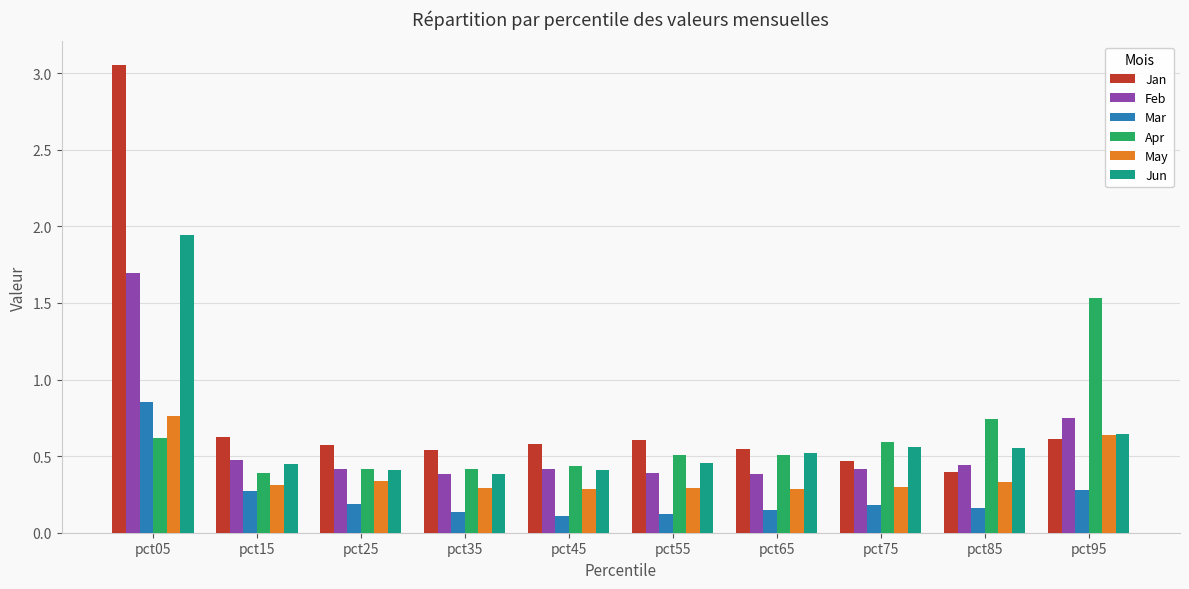

The Feb series shows 2.9 at pct05. True or false?

False